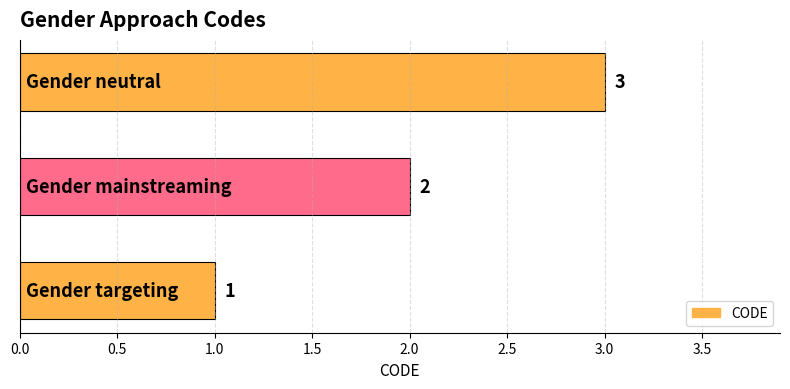

What is the maximum value shown in the chart?

3